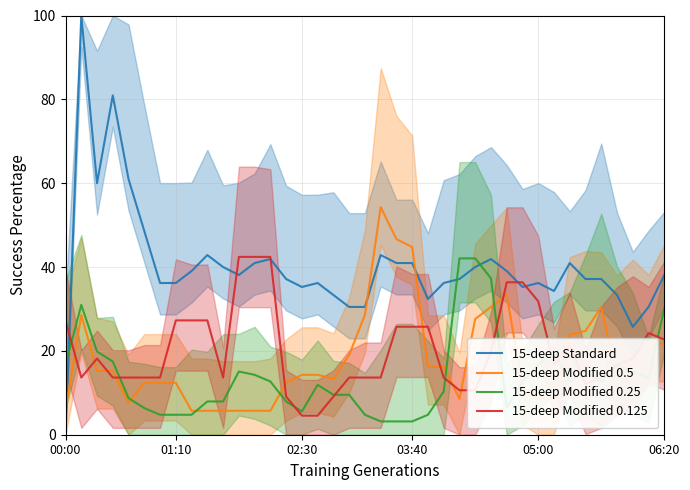

What is the highest value of the 15-deep Standard series?

100.0